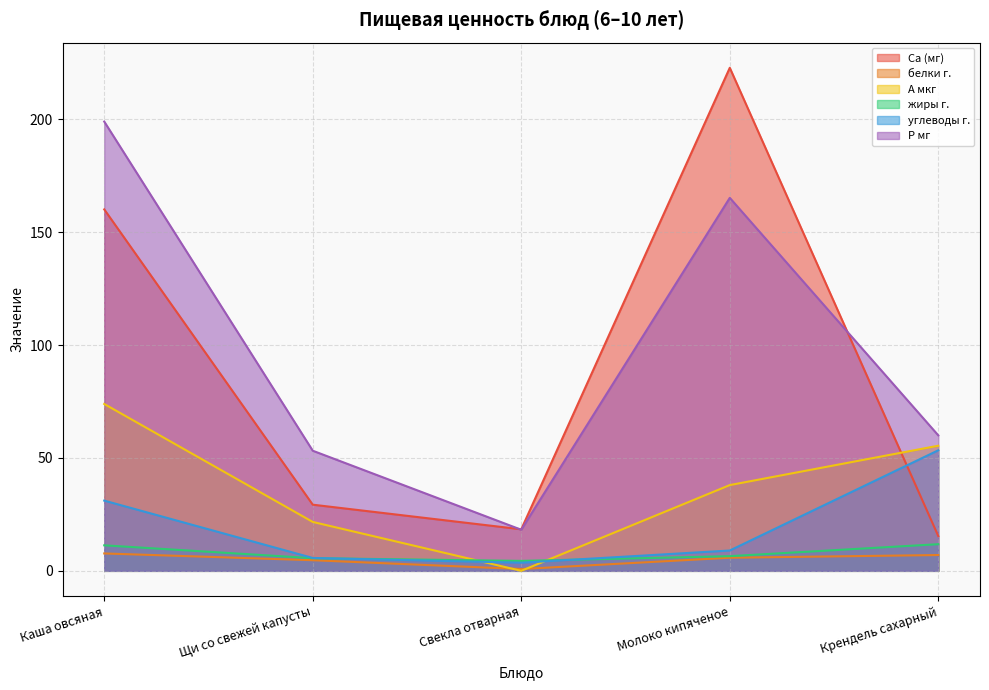

Reading left to right, list all the values displayed in this chart.

Са (мг): 160.1	29.3	18.4	222.8	15.4
белки г.: 7.7	4.7	0.8	5.8	7.0
А мкг: 73.9	21.7	0.0	38.0	55.4
жиры г.: 11.3	5.6	4.4	6.5	11.8
углеводы г.: 31.1	5.7	3.6	9.0	53.4
P мг: 199.0	53.2	18.2	165.2	60.0